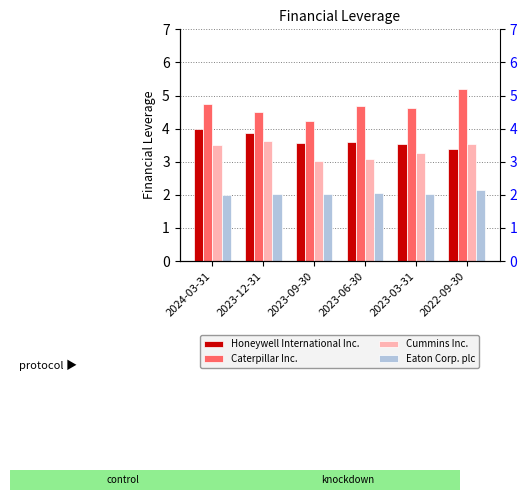

Which category has the lowest value in the Honeywell International Inc. series?

2022-09-30